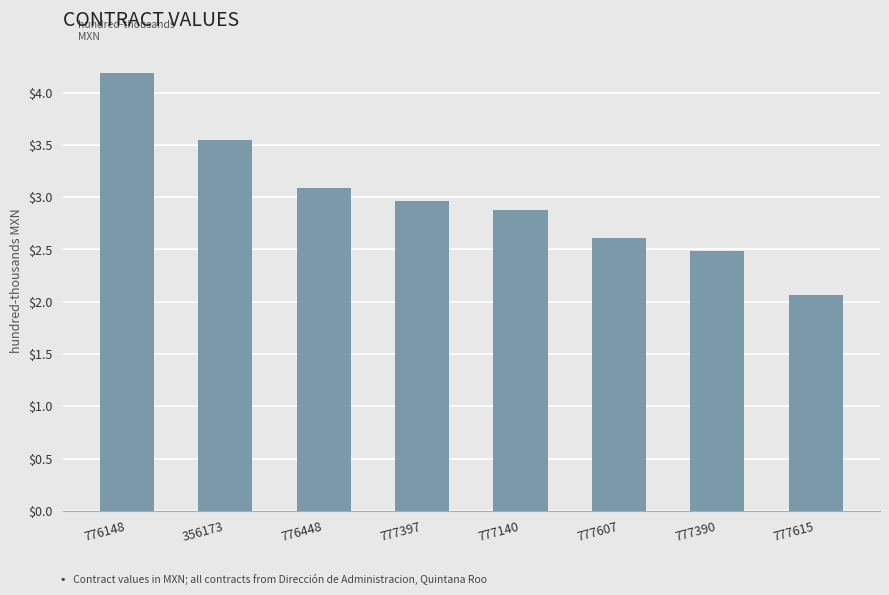

Approximately how many times larger is the value at 777390 compared to 777607?

1.0